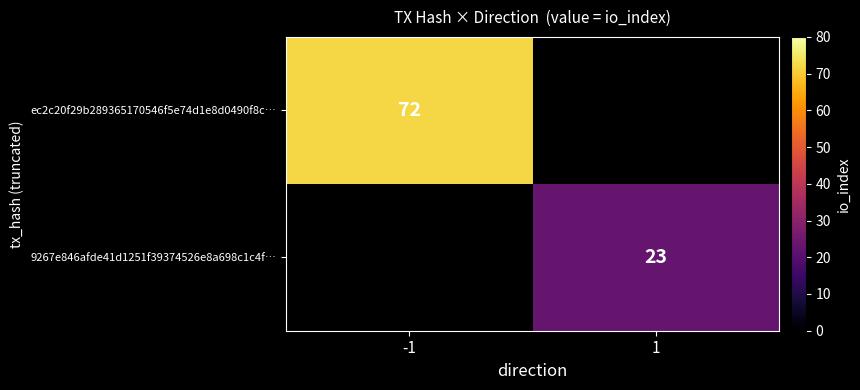

Is it true that ec2c20f29b289365170546f5e74d1e8d0490f8c… equals 72 at -1?

True